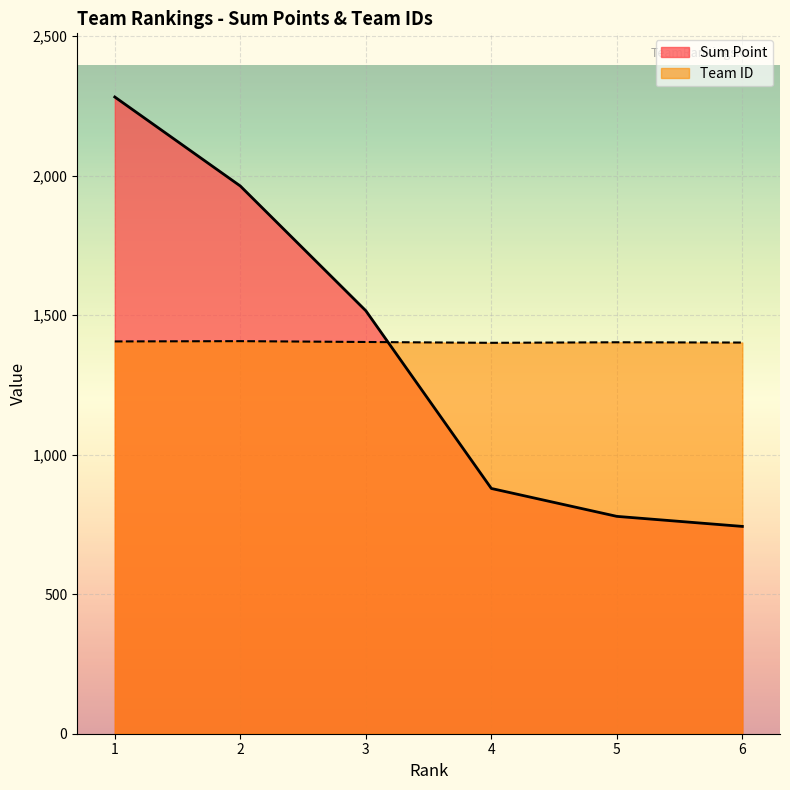

How many intersections are there between Sum Point and Team ID?

1